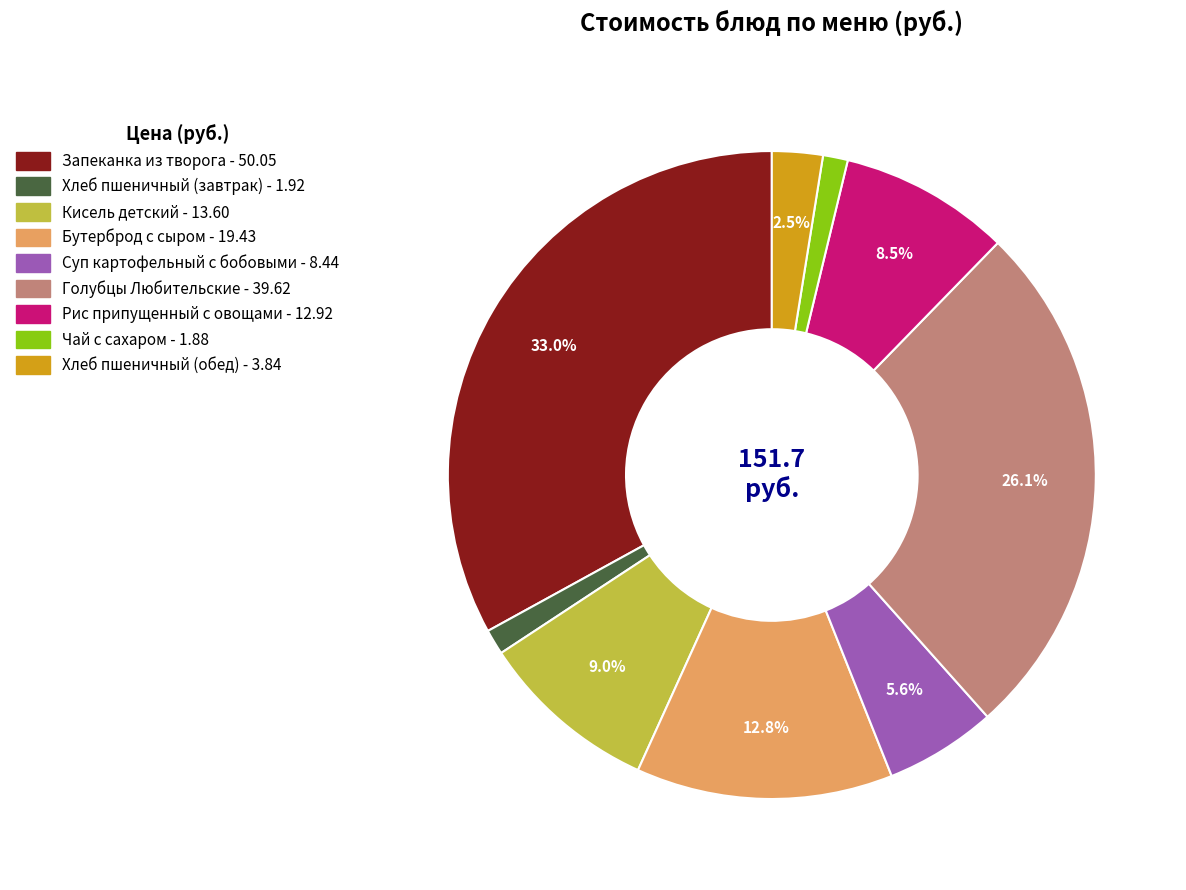

Which category has the biggest portion of the pie?

Запеканка из творога